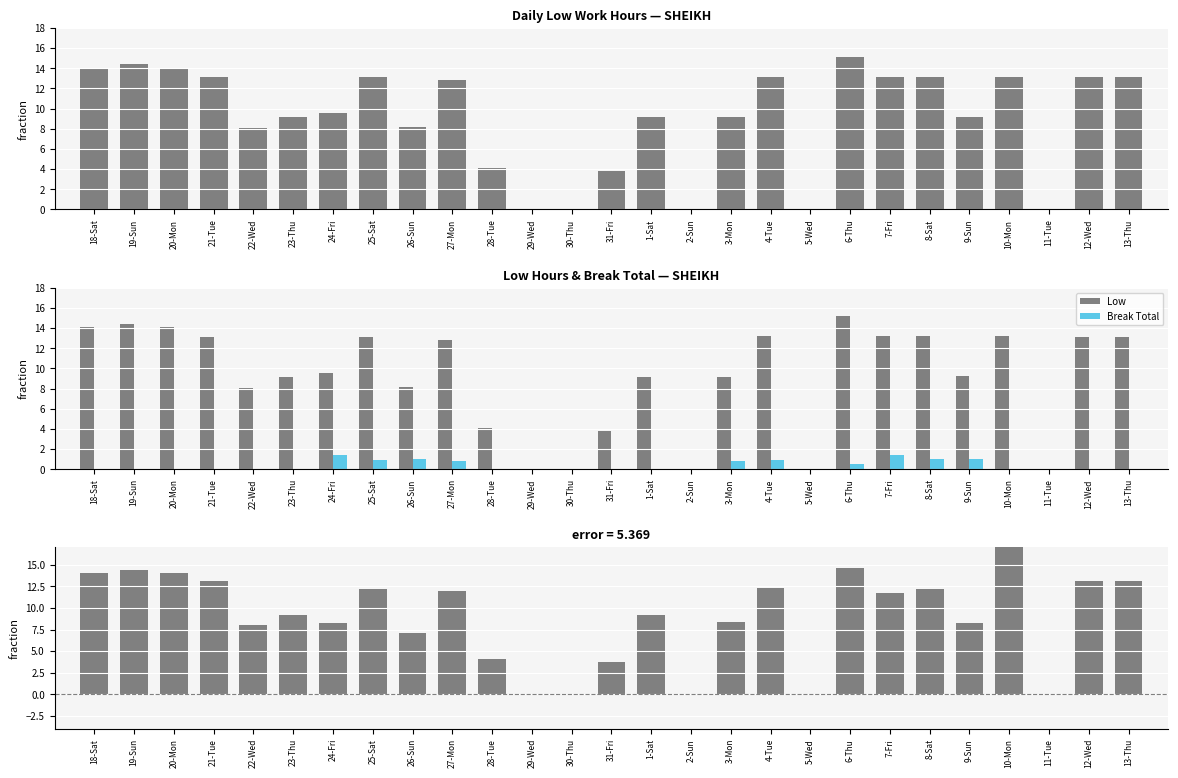

What is the average value of the Low series?

9.1